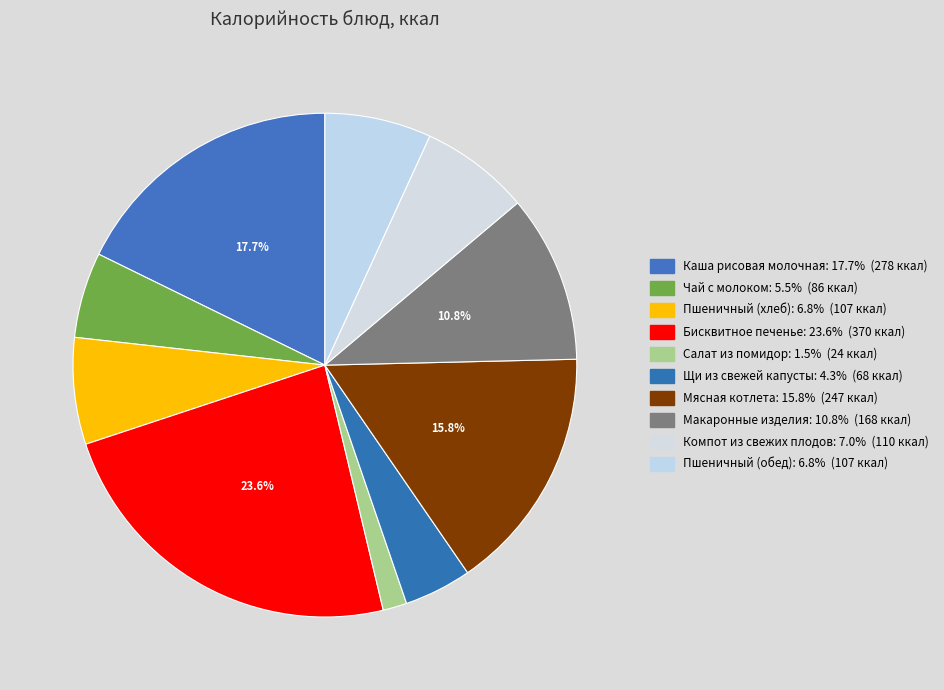

How much of the chart is everything except Бисквитное печенье?

76.4%